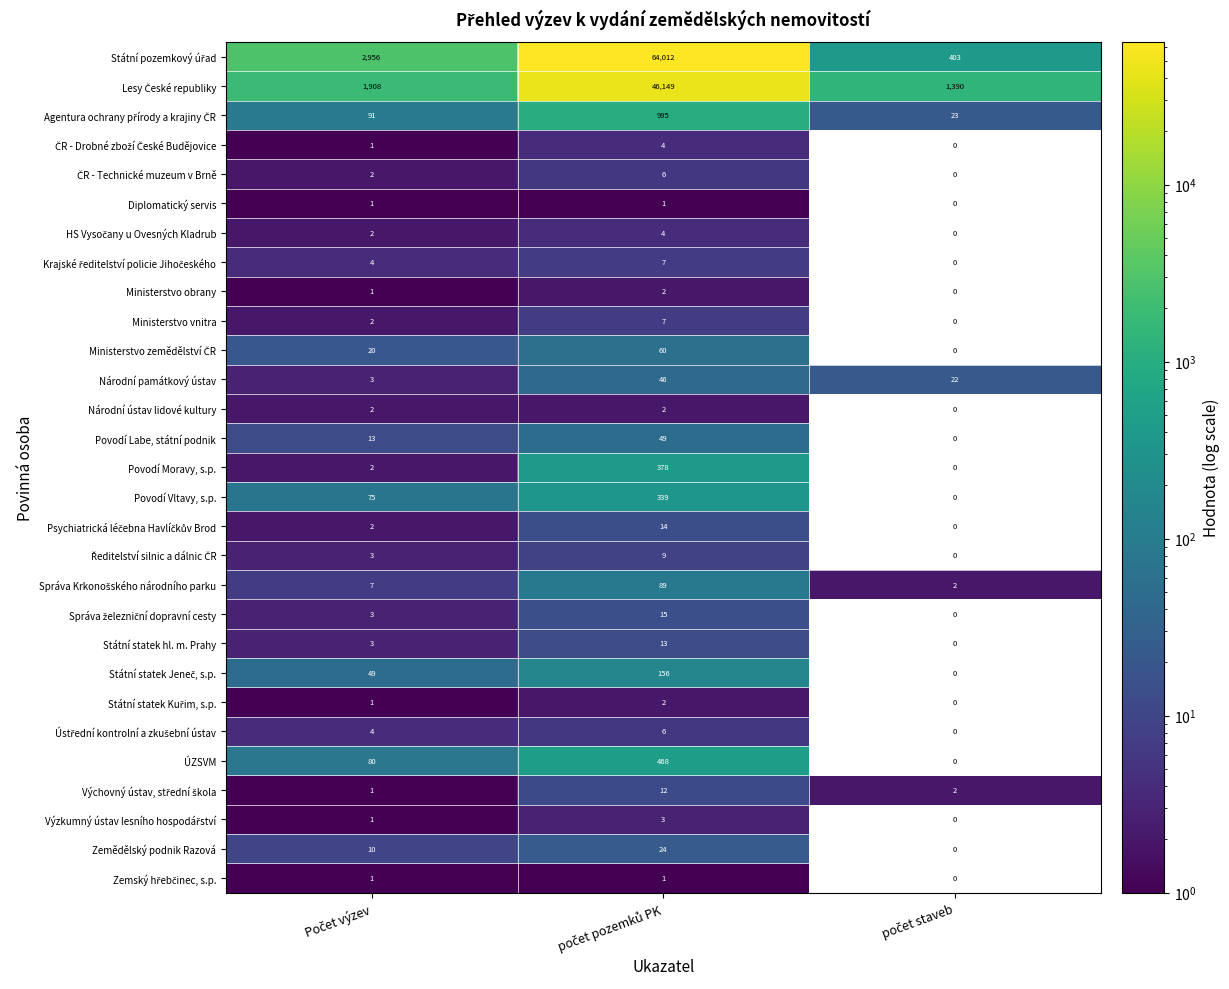

What is the maximum value shown in the chart?

64012